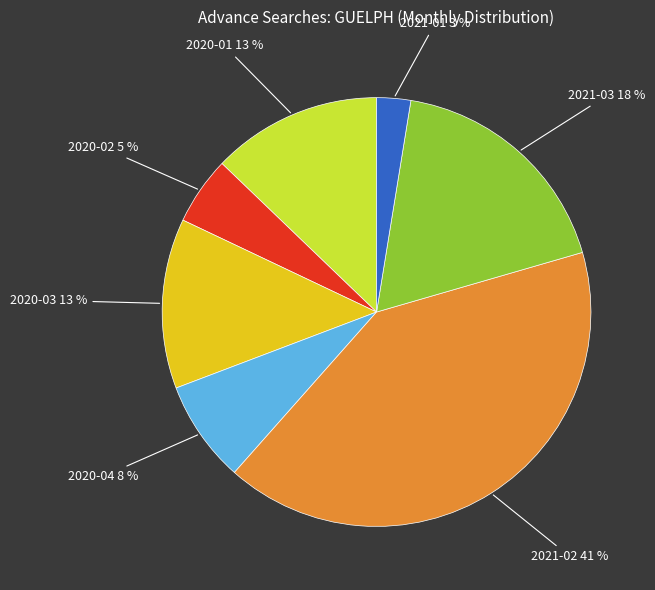

Is there any slice that represents more than half of the pie?

No